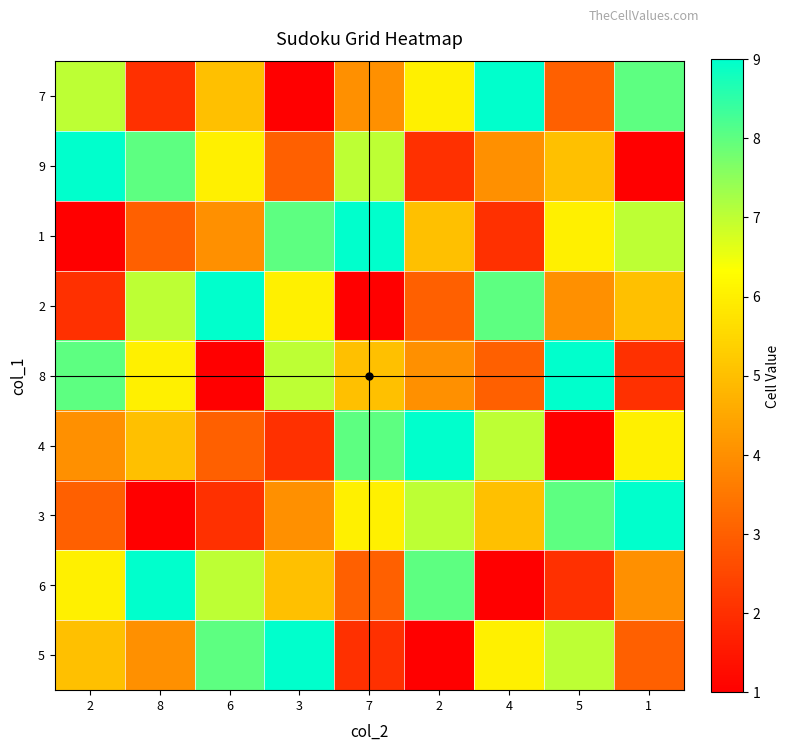

Which series has the largest total across all categories?

7